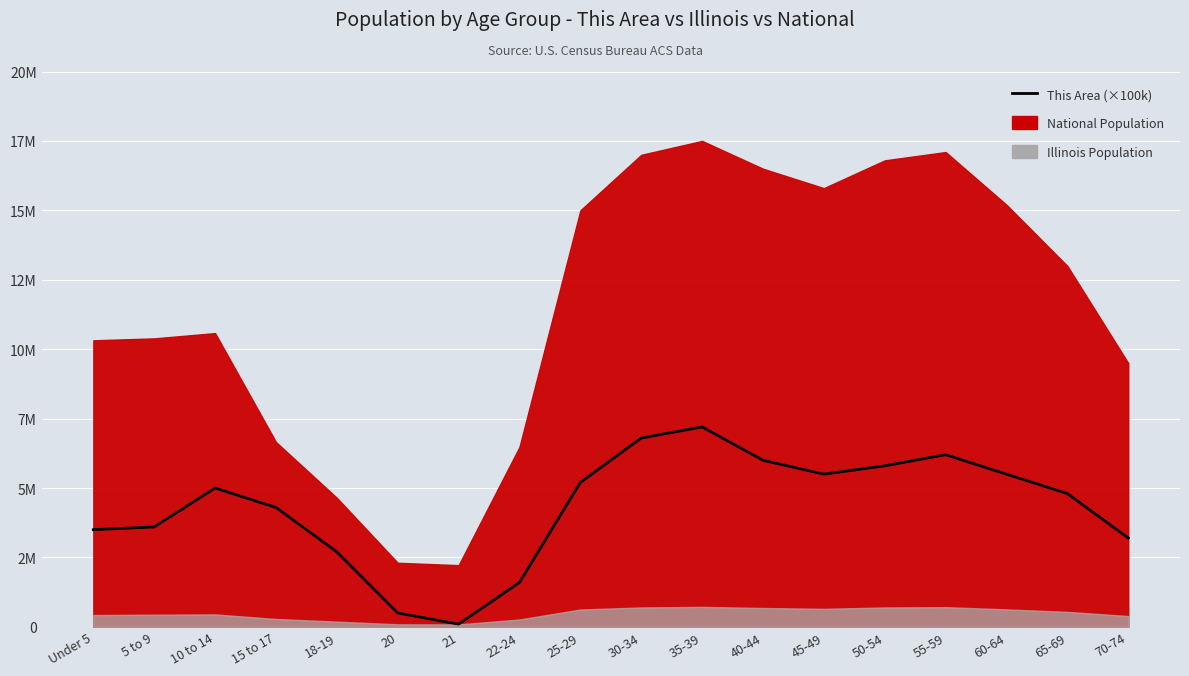

List the labels in order of value, largest first.

35-39, 30-34, 55-59, 40-44, 50-54, 45-49, 60-64, 25-29, 10 to 14, 65-69, 15 to 17, 5 to 9, Under 5, 70-74, 18-19, 22-24, 20, 21